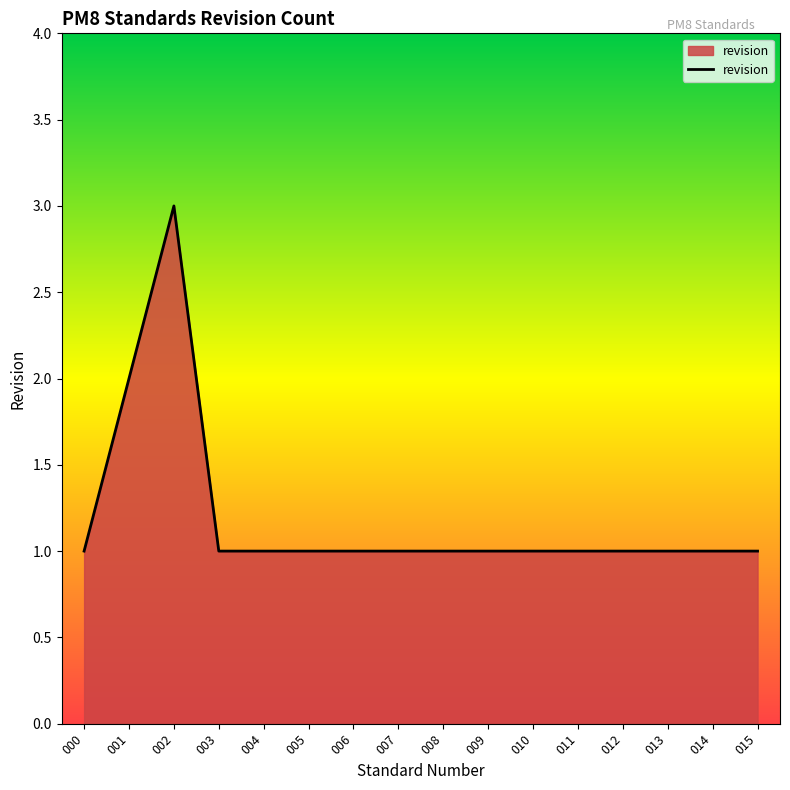

How many series are shown in this chart?

1